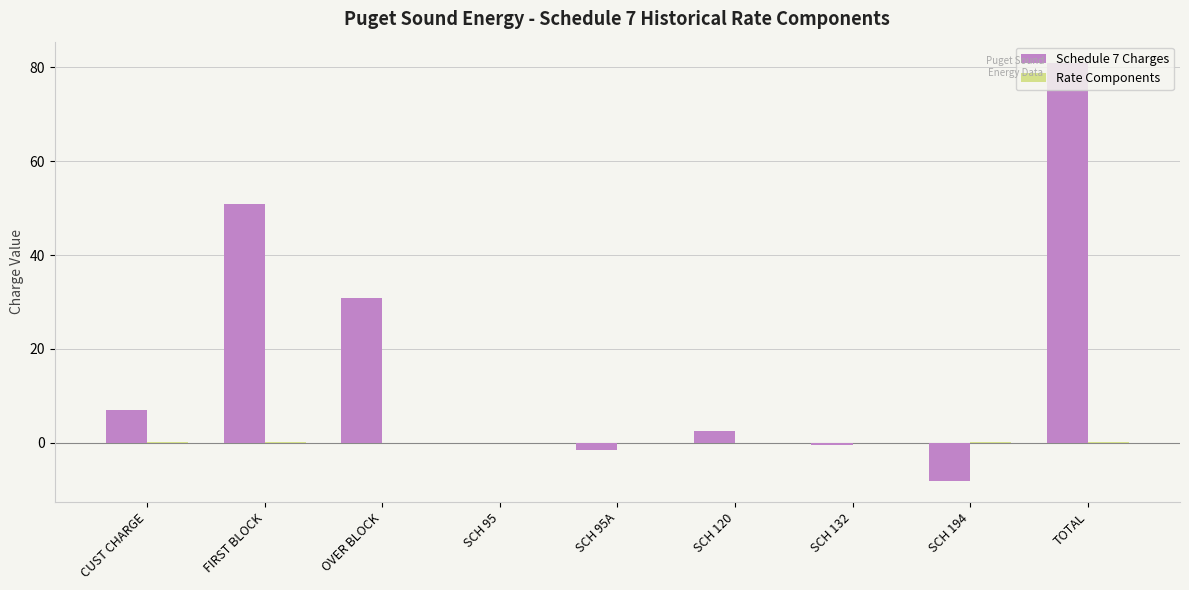

What is the sum of all Schedule 7 Charges values?

162.1